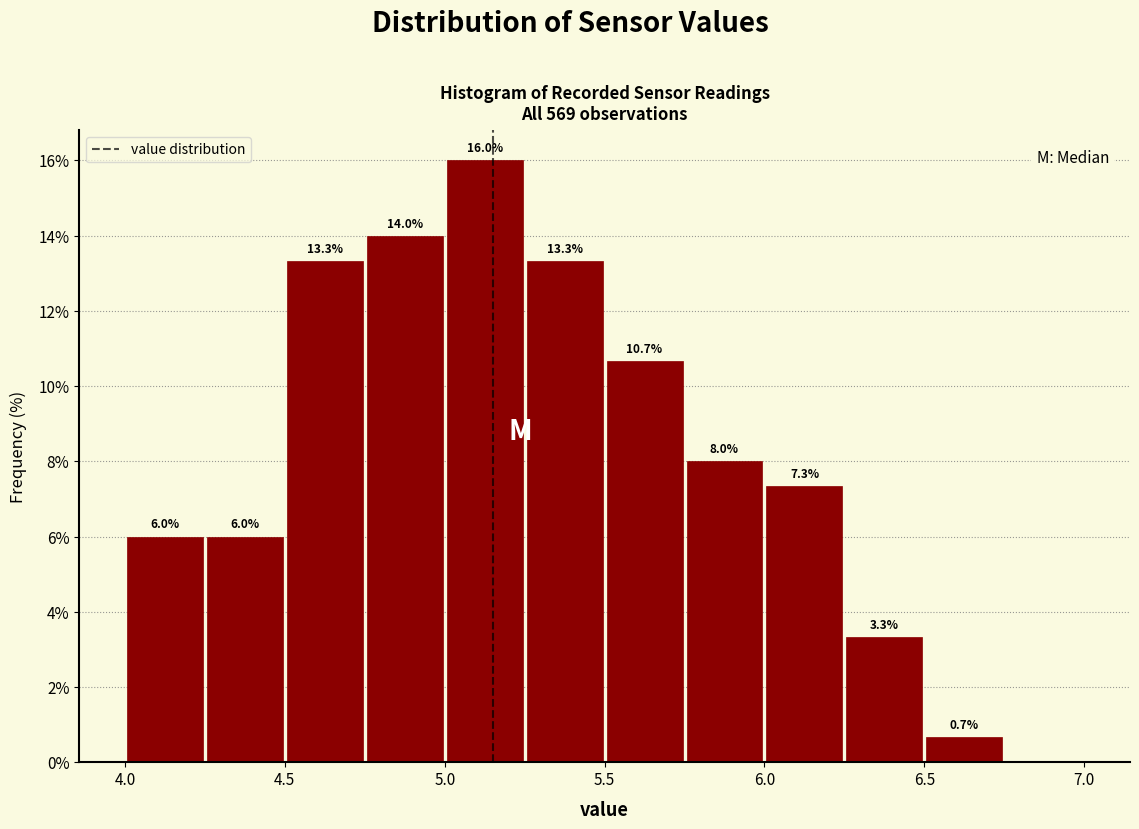

Over which range of the x-axis is the bar tallest?

5.00 to 5.25